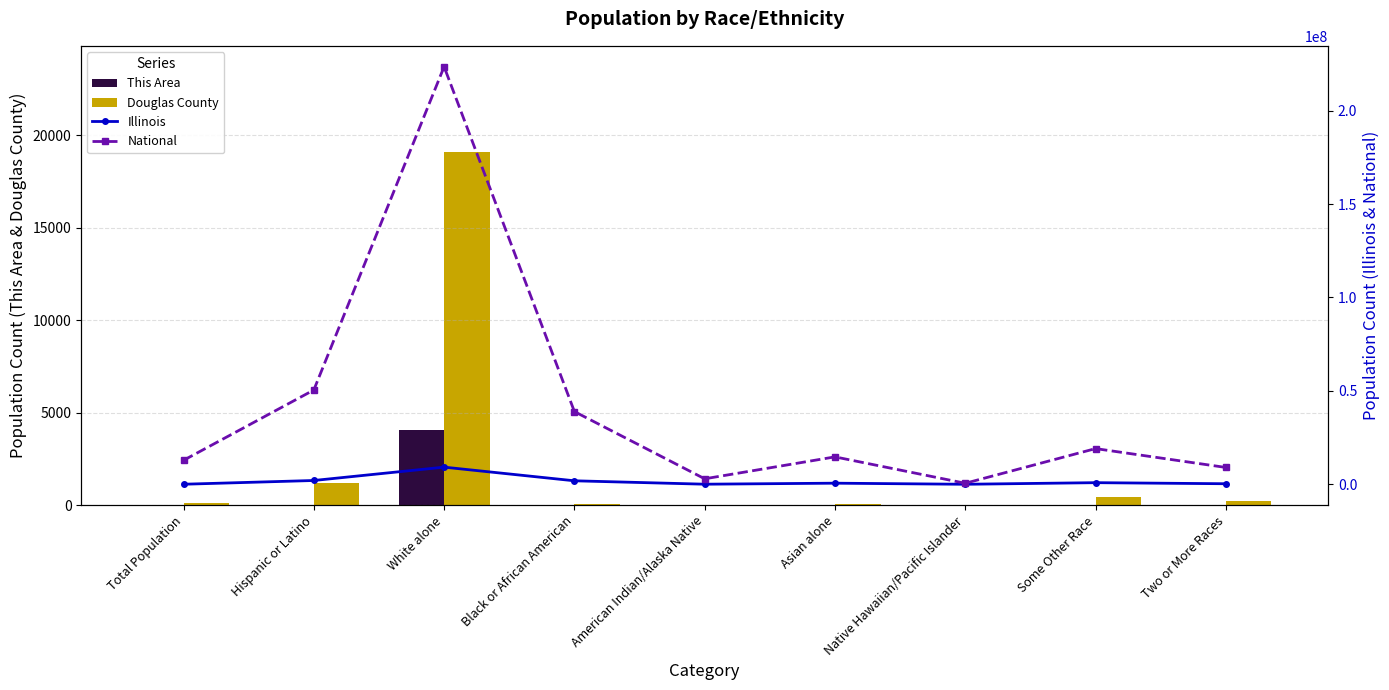

Reading left to right, list all the values displayed in this chart.

This Area: 4	32	4069	11	6	5	0	13	20
Douglas County: 124	1210	19113	58	34	83	0	461	231
Illinois: 19980	2027578	9177877	1866414	43963	586934	4050	861412	289982
National: 12830632	50477594	223553265	38929319	2932248	14674252	540013	19107368	9009073